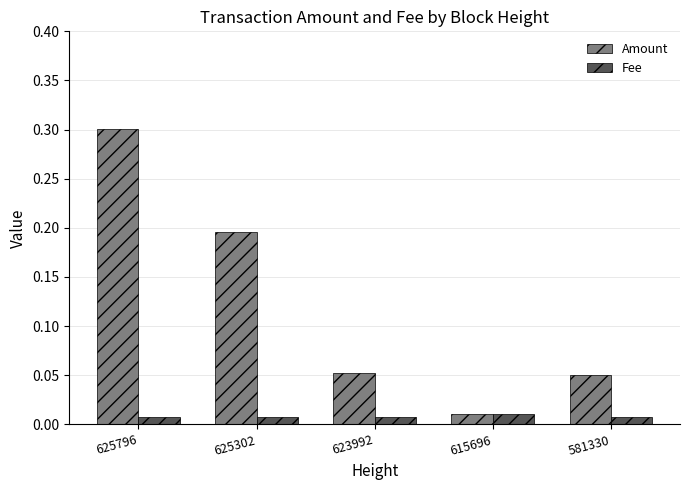

Is the value of Amount at 625796 greater than the value of Fee at 581330?

Yes